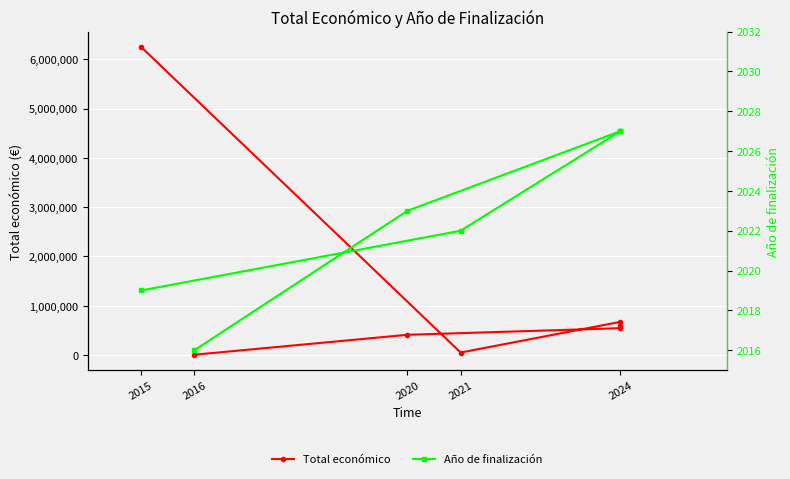

What is the minimum value shown in the chart?

2016